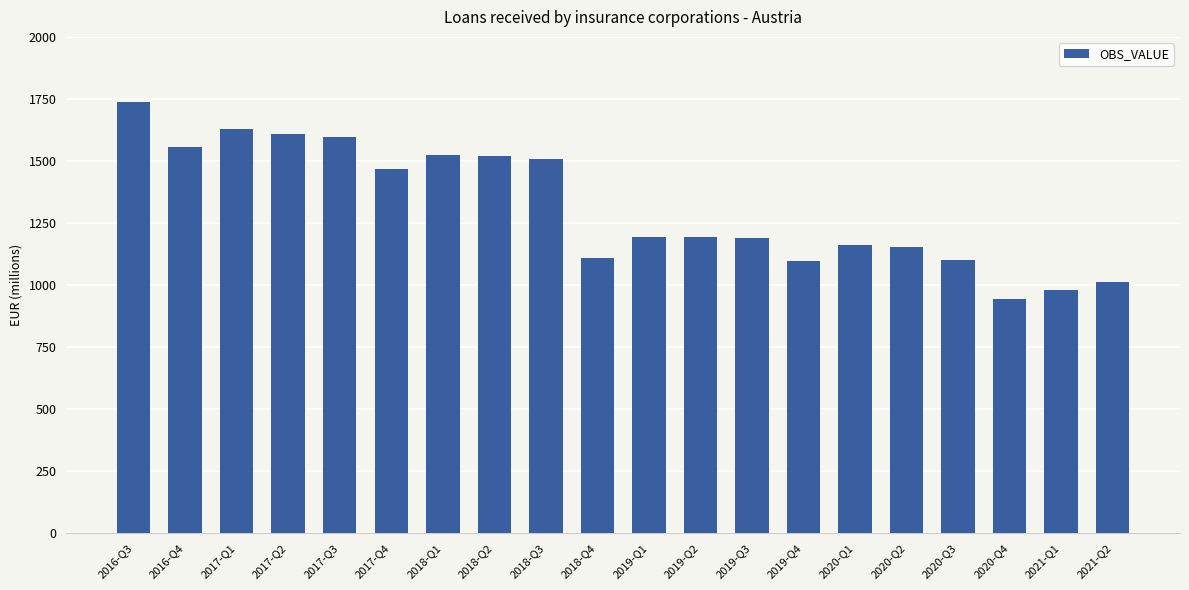

How many data points are less than 1192?

10